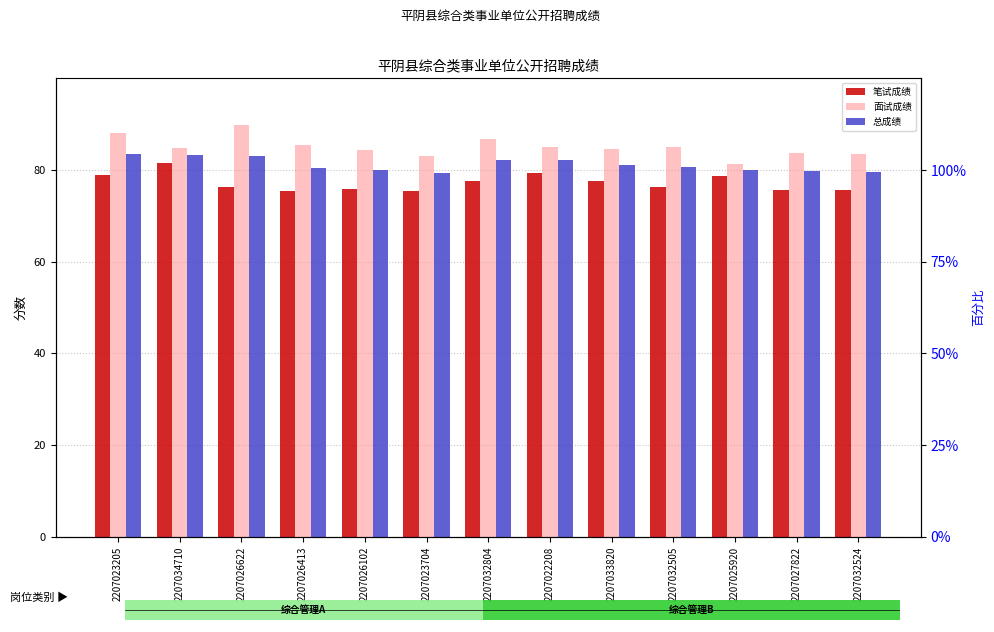

True or false: 总成绩 has a value of 79.7 at 2207027822.

True